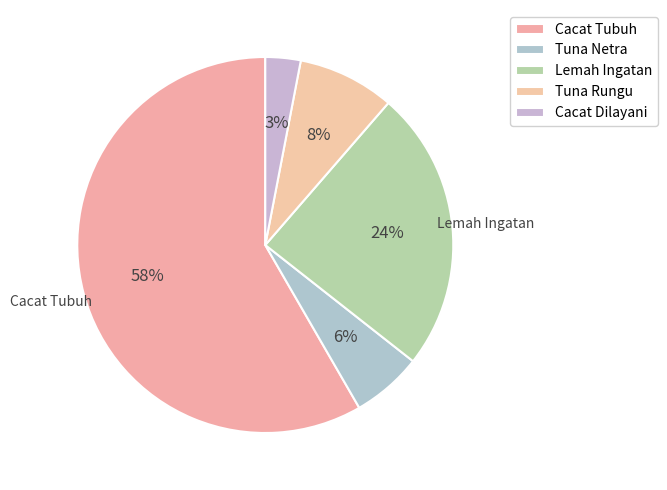

To the nearest percent, what portion does Cacat Tubuh represent?

58%